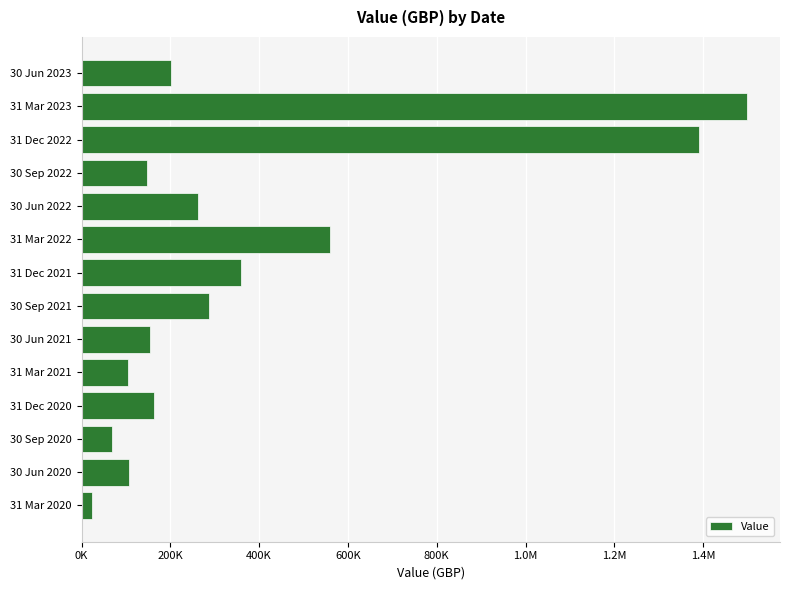

What is the sum of all values?

5323493